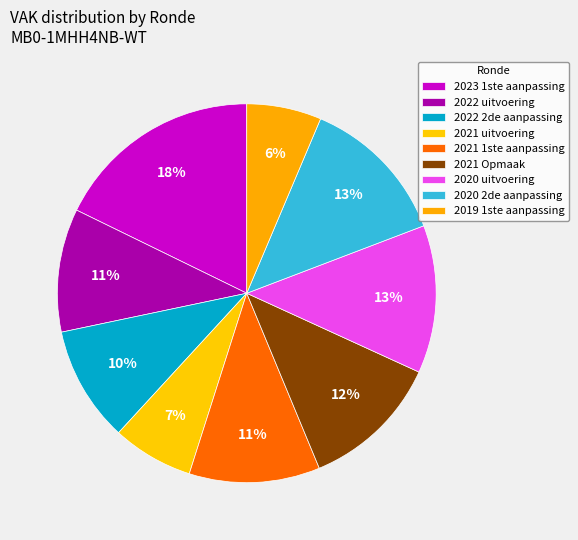

How many segments does this pie chart have?

9